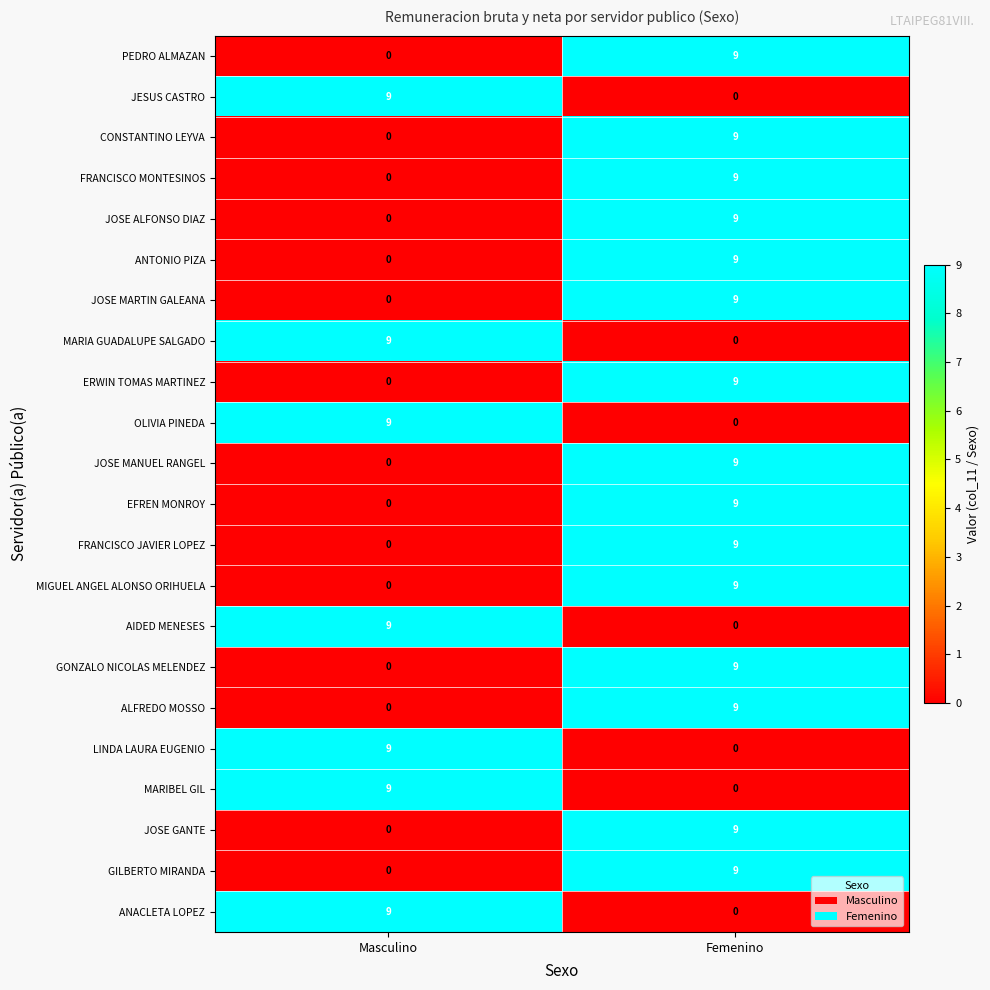

The FRANCISCO MONTESINOS series shows 9 at Femenino. True or false?

True